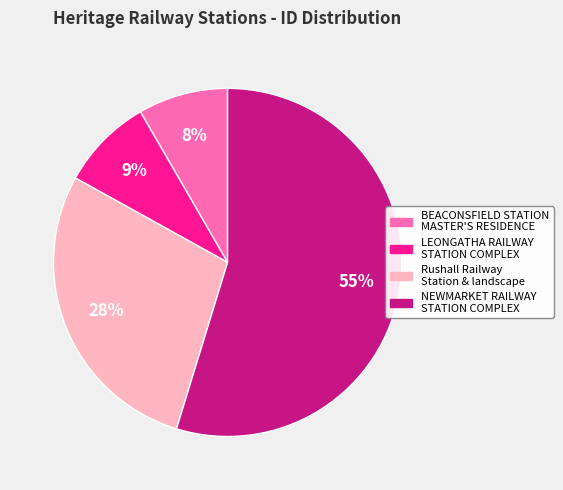

What is the majority slice?

NEWMARKET RAILWAY STATION COMPLEX